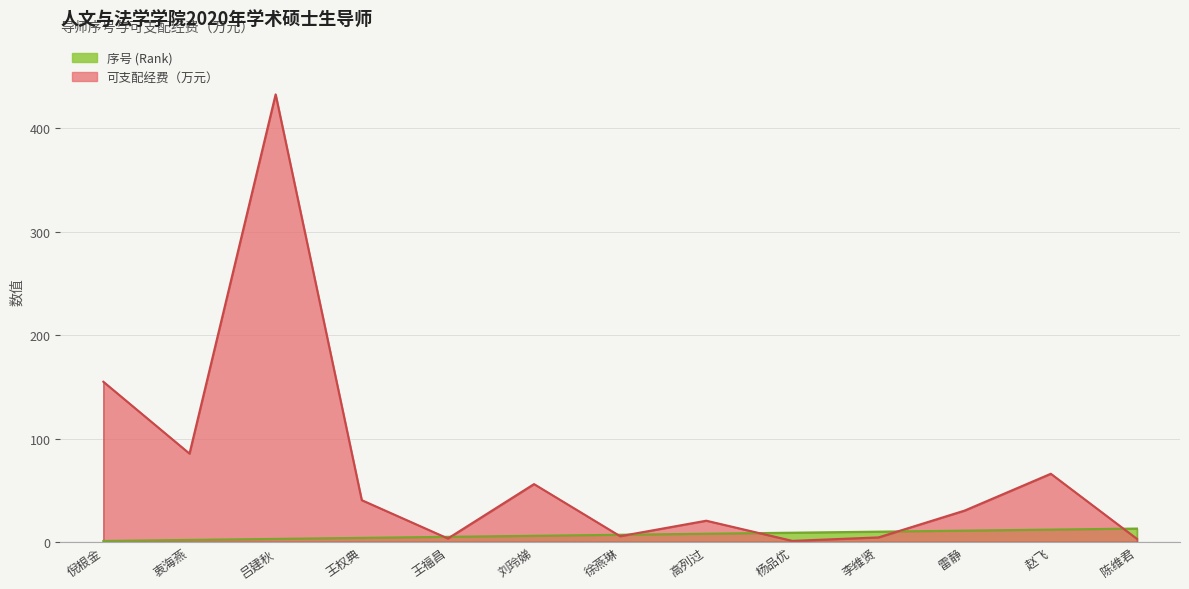

What value does the 本人目前实际可支配经费（万元） series have at 倪根金?

155.0